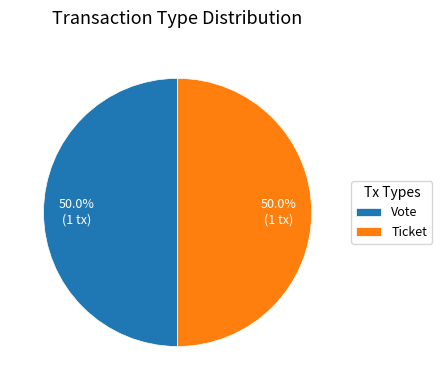

How many segments does this pie chart have?

2